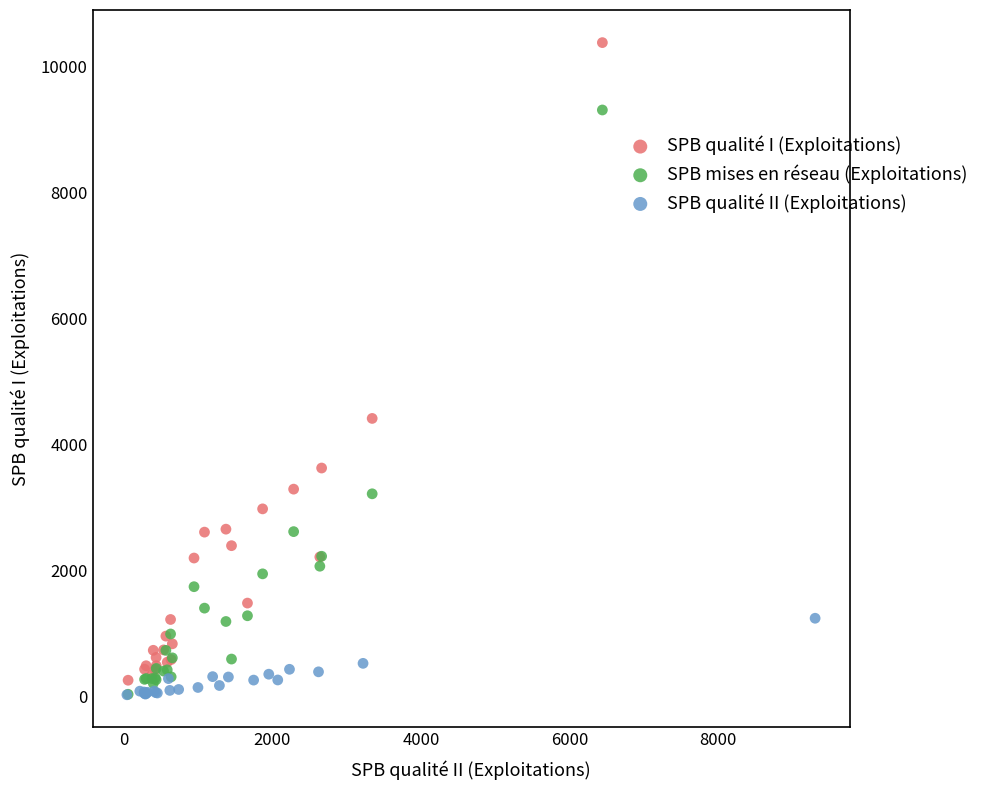

Which series contains the highest Y value?

SPB qualité I (Exploitations)